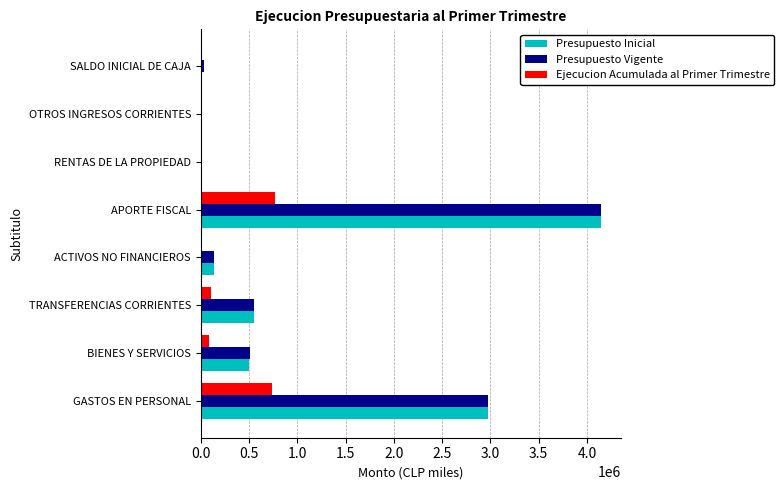

Is it true that Presupuesto Inicial equals 187823 at BIENES Y SERVICIOS?

False